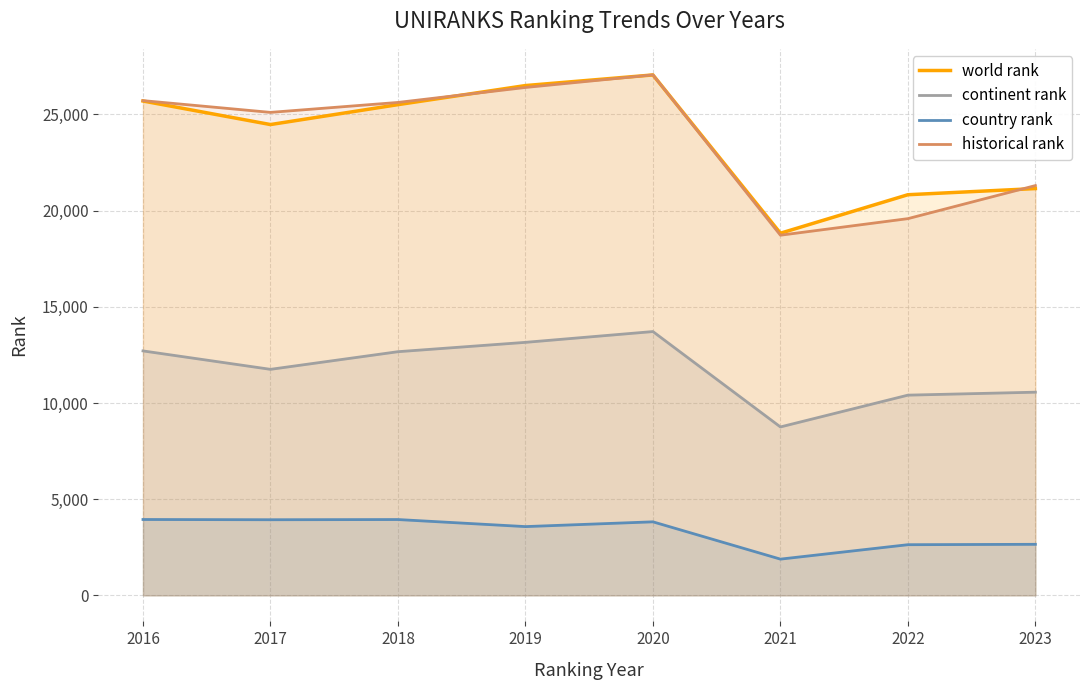

The value of continent rank at 2017 is 3541.0. True or false?

False